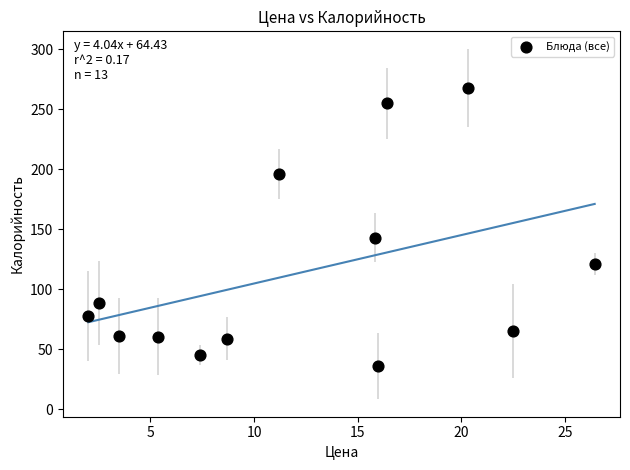

What Y value in the scatter plot is closest to 151?

143.0